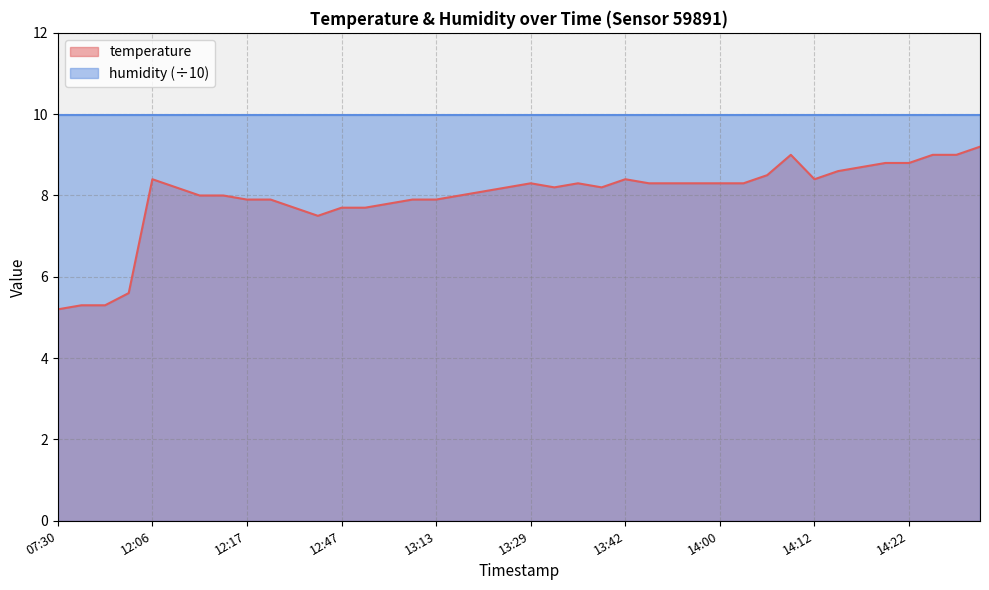

At which label is the value closest to 7?

12:39